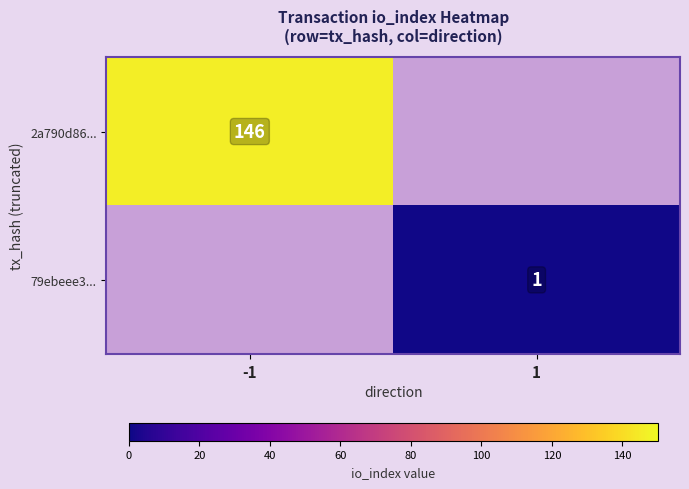

Which has a higher value, 1 or -1?

-1